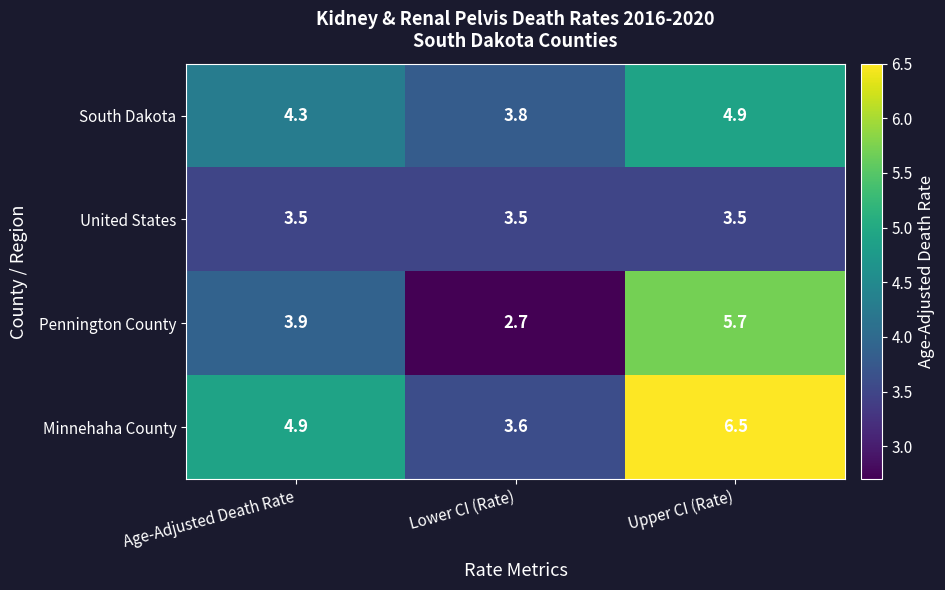

Between Lower CI (Rate) and Upper CI (Rate), which series saw the biggest shift?

Pennington County